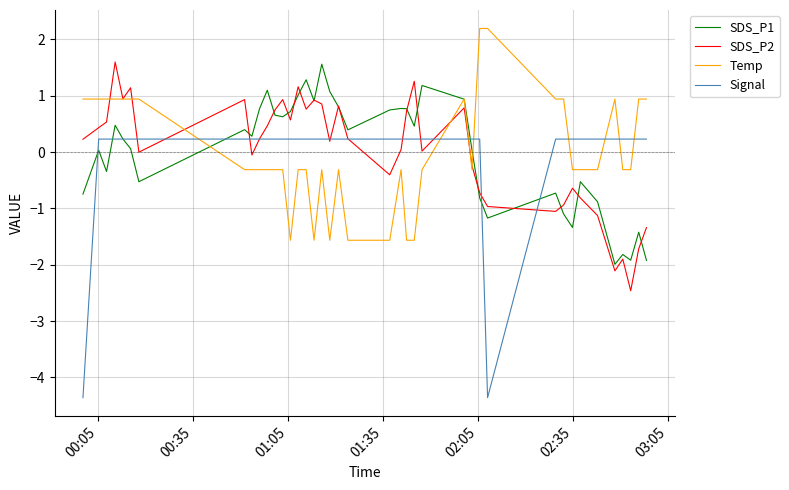

True or false: SDS_P2 and Signal cross at least once.

True